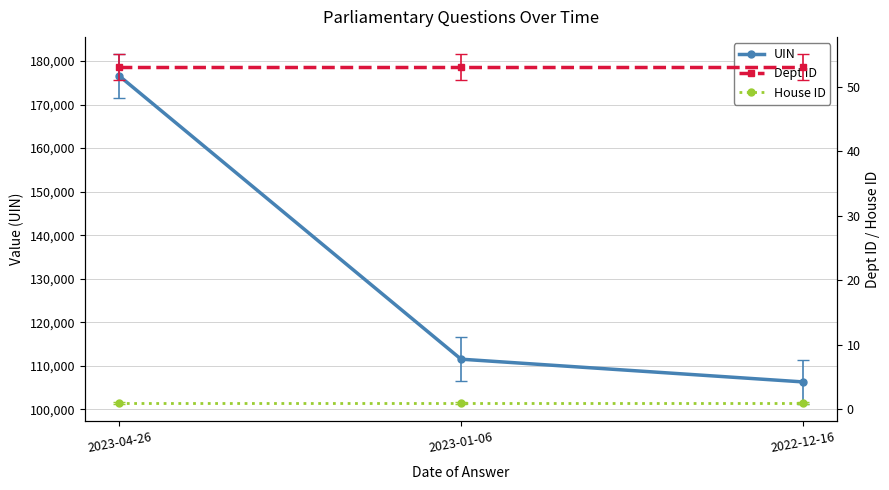

What is the difference between the maximum and minimum values in the UIN series?

70231